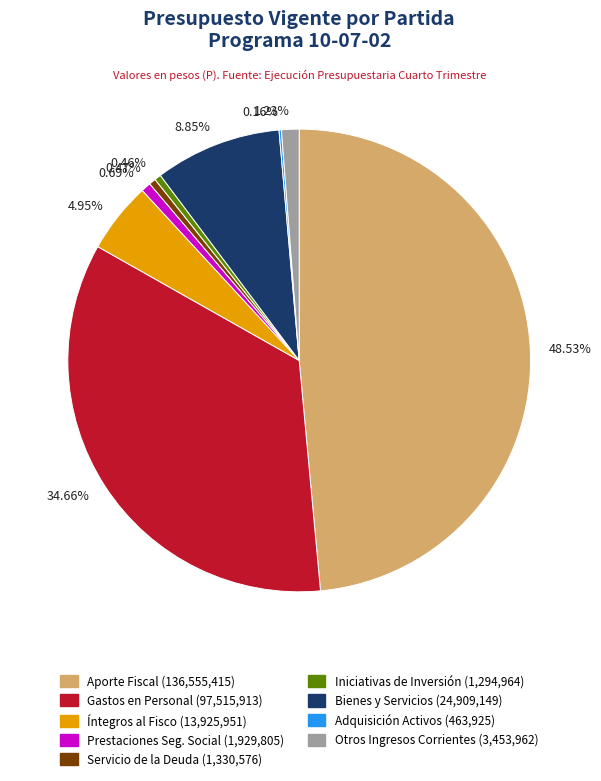

Is 34.66% the majority of the pie?

No